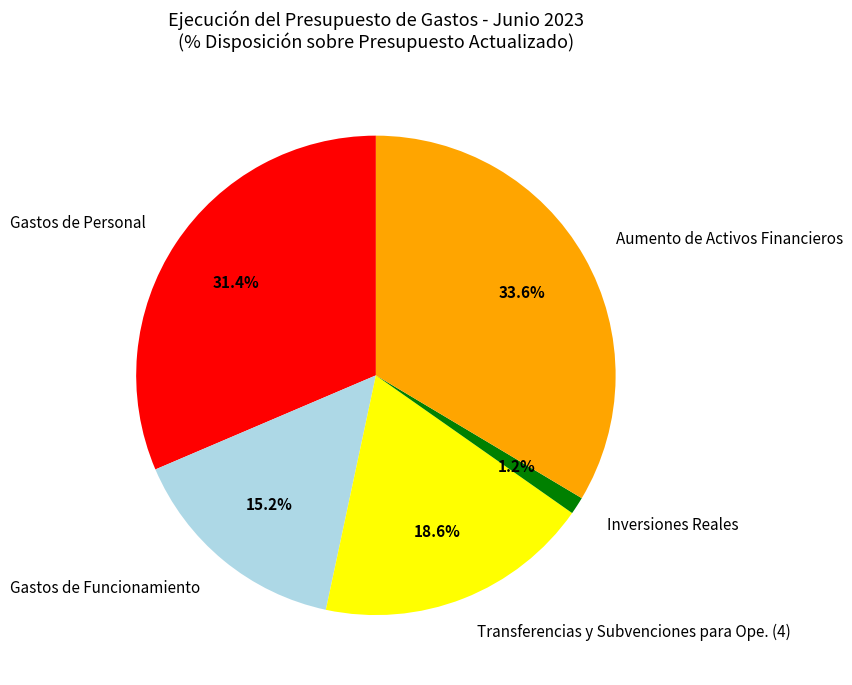

Which category has the smallest portion of the pie?

Inversiones Reales